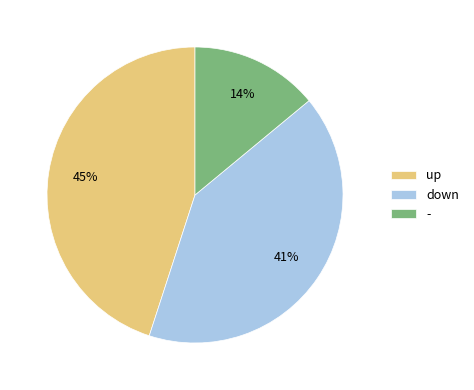

Which has a higher value, up or -?

up